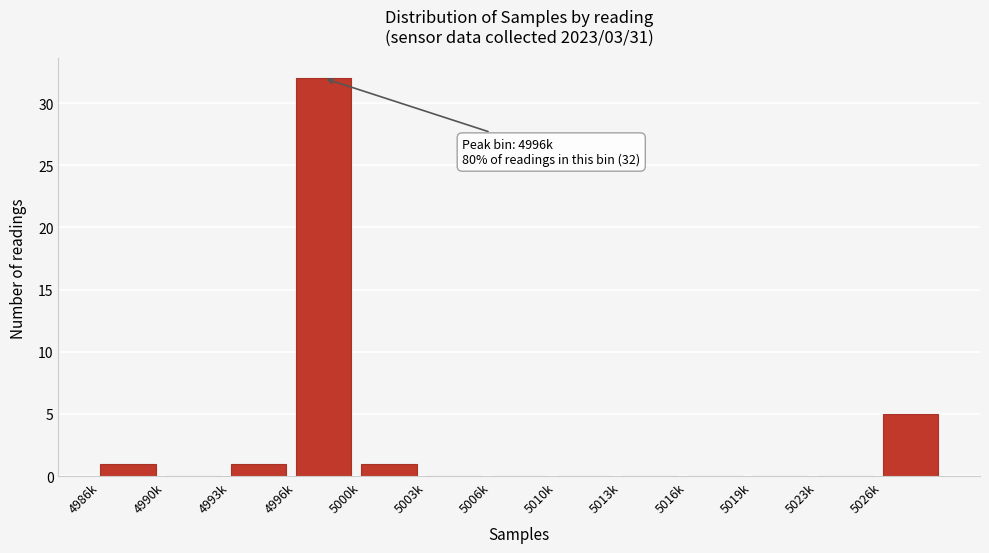

Reading left to right, transcribe all the data shown in this chart.

4986k=1	4990k=0	4993k=1	4996k=32	5000k=1	5003k=0	5006k=0	5010k=0	5013k=0	5016k=0	5019k=0	5023k=0	5026k=5